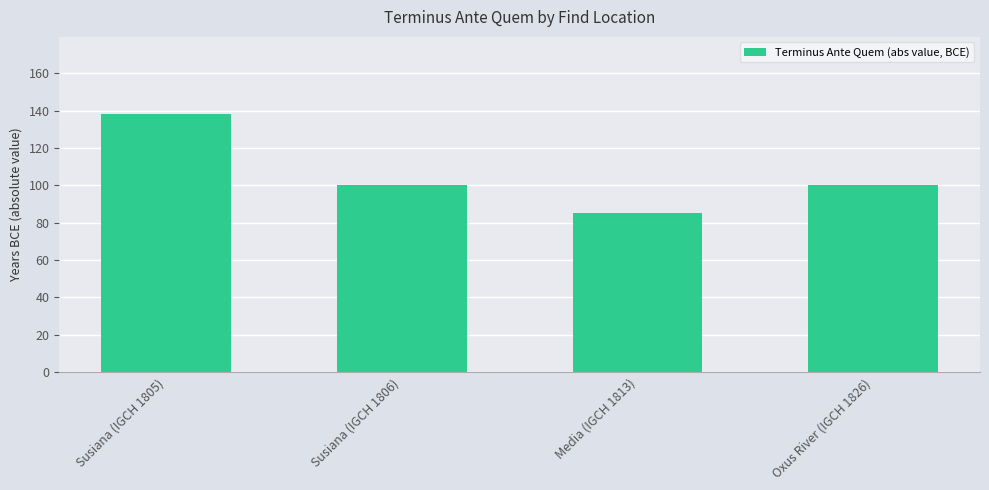

How many distinct data groups are displayed?

1